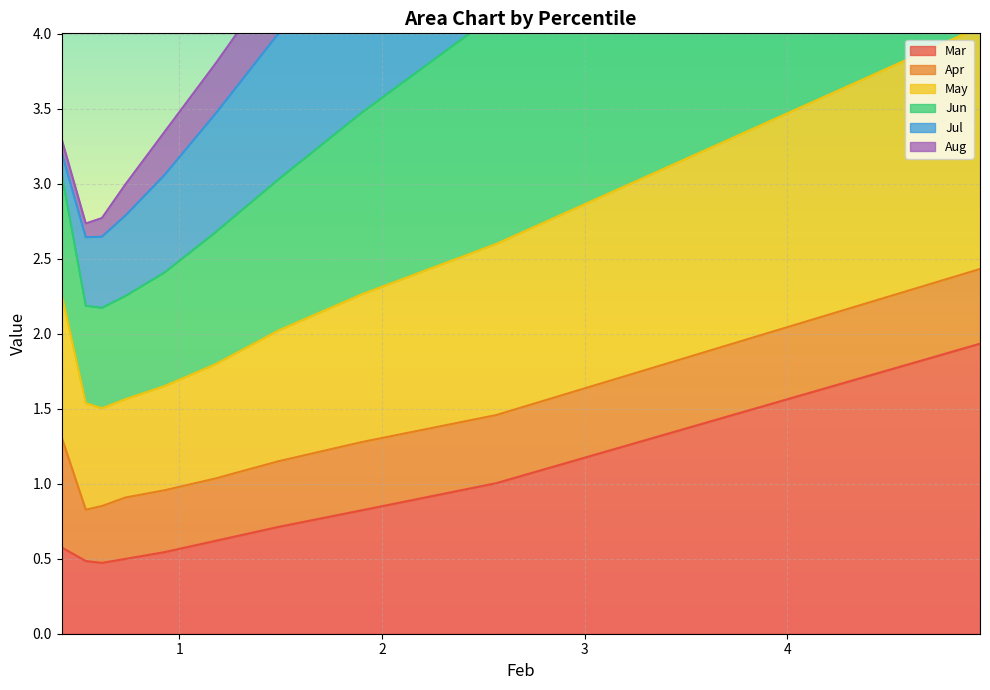

What is the difference between the Jun values at pct35 and pct25?

0.7